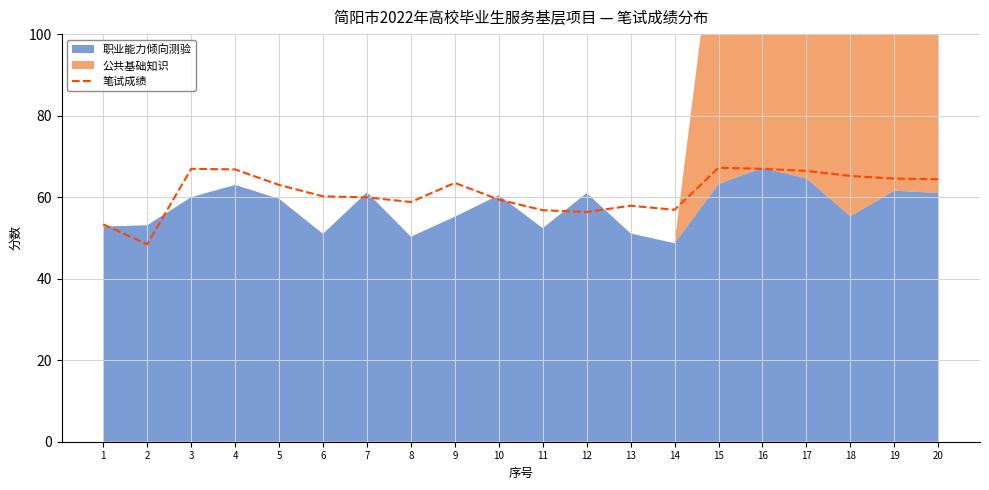

Between 6 and 19, which is larger?

19